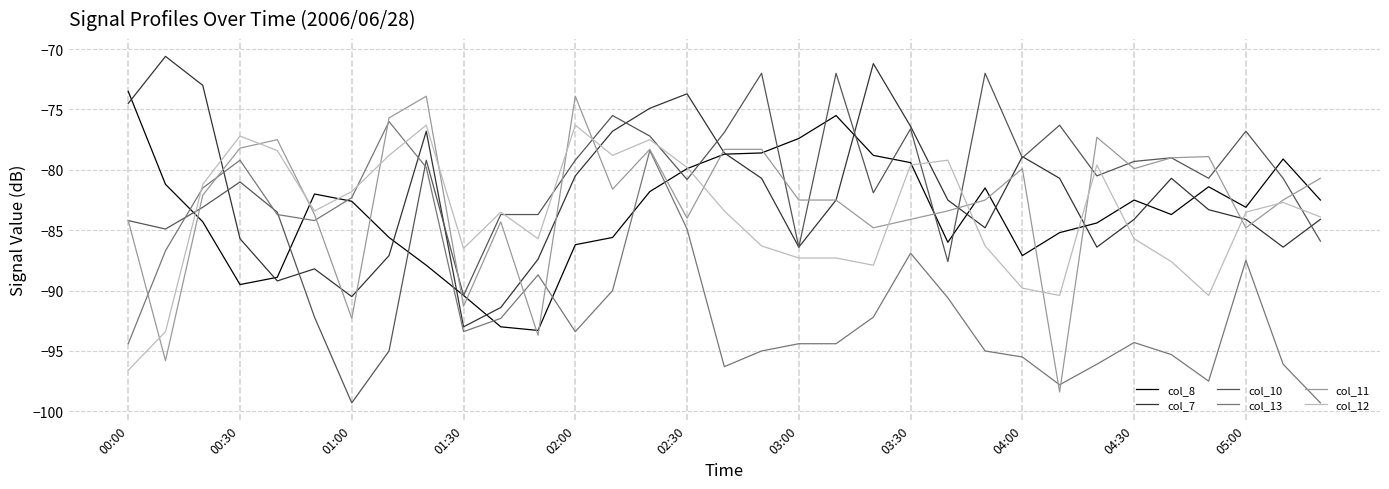

Which series has the widest spread of values?

col_10